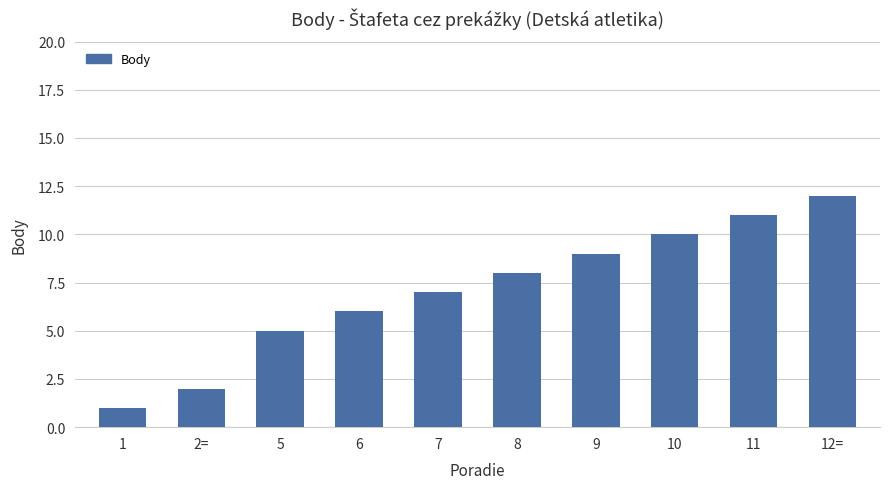

Does the chart contain stacked bars?

No